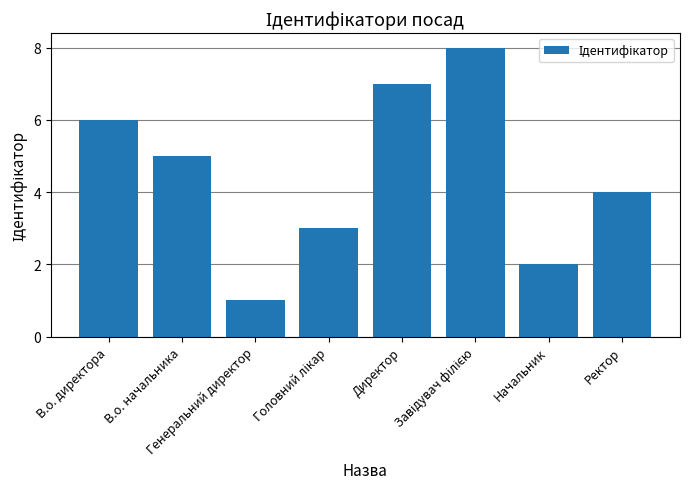

What is the greatest value displayed?

8